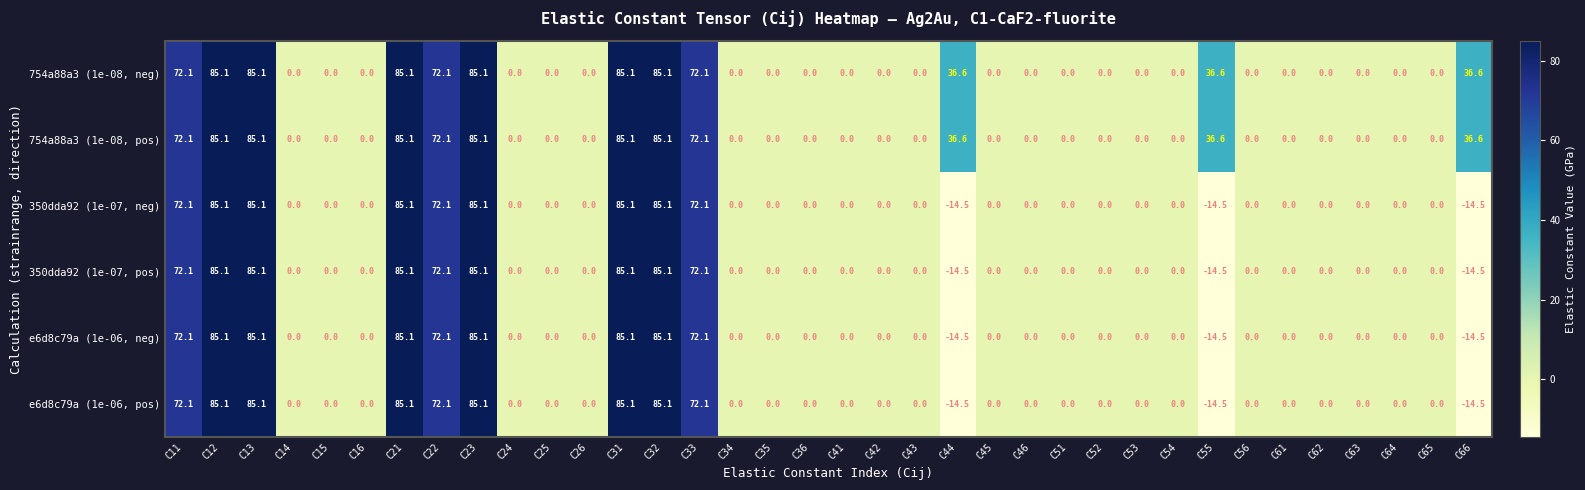

What is the sum of the 754a88a3 (1e-08, neg) values at C12 and C63?

85.1